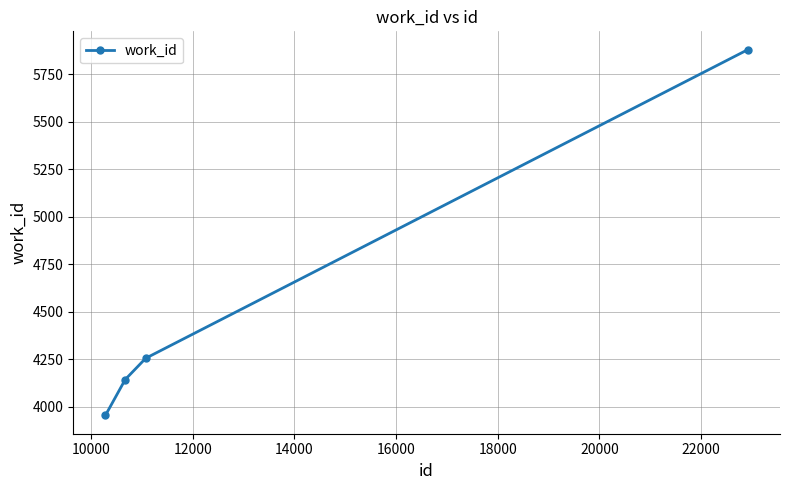

True or false: there are more than 1 points higher than both neighbors.

False